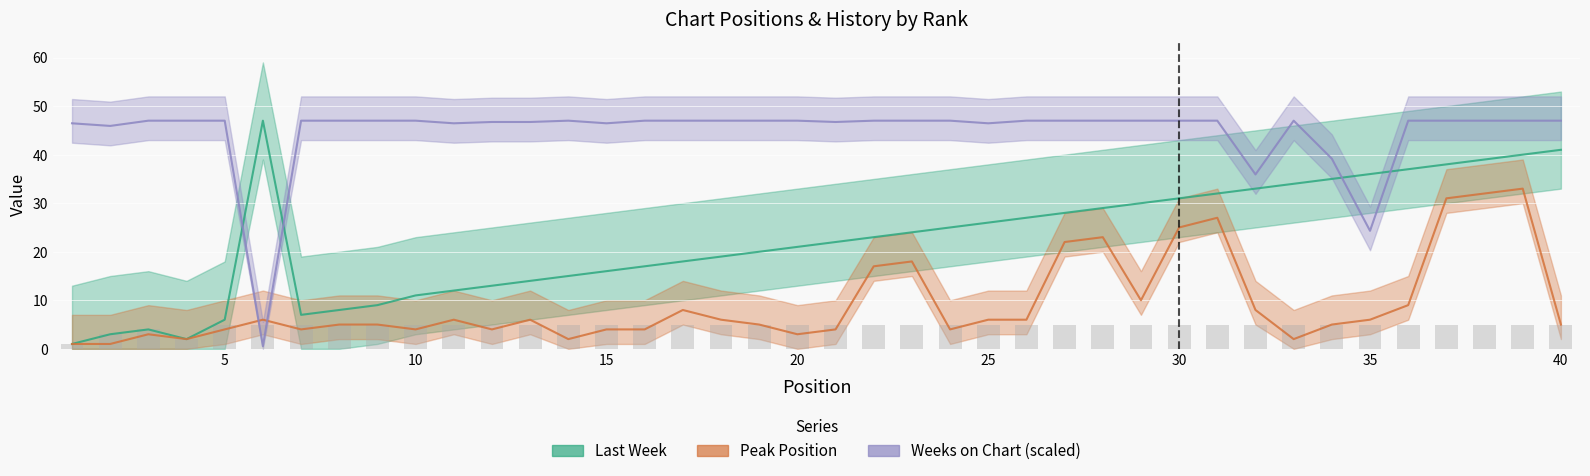

Reading left to right, transcribe all the data shown in this chart.

Last Week: 1.0	3.0	4.0	2.0	6.0	47.0	7.0	8.0	9.0	11.0	12.0	13.0	14.0	15.0	16.0	17.0	18.0	19.0	20.0	21.0	22.0	23.0	24.0	25.0	26.0	27.0	28.0	29.0	30.0	31.0	32.0	33.0	34.0	35.0	36.0	37.0	38.0	39.0	40.0	41.0
Peak Position: 1.0	1.0	3.0	2.0	4.0	6.0	4.0	5.0	5.0	4.0	6.0	4.0	6.0	2.0	4.0	4.0	8.0	6.0	5.0	3.0	4.0	17.0	18.0	4.0	6.0	6.0	22.0	23.0	10.0	25.0	27.0	8.0	2.0	5.0	6.0	9.0	31.0	32.0	33.0	5.0
Weeks on Chart: 46.5	45.9	47.0	47.0	47.0	0.5	47.0	47.0	47.0	47.0	46.5	46.7	46.7	47.0	46.5	47.0	47.0	47.0	47.0	47.0	46.7	47.0	47.0	47.0	46.5	47.0	47.0	47.0	47.0	47.0	47.0	35.9	47.0	39.2	24.3	47.0	47.0	47.0	47.0	47.0